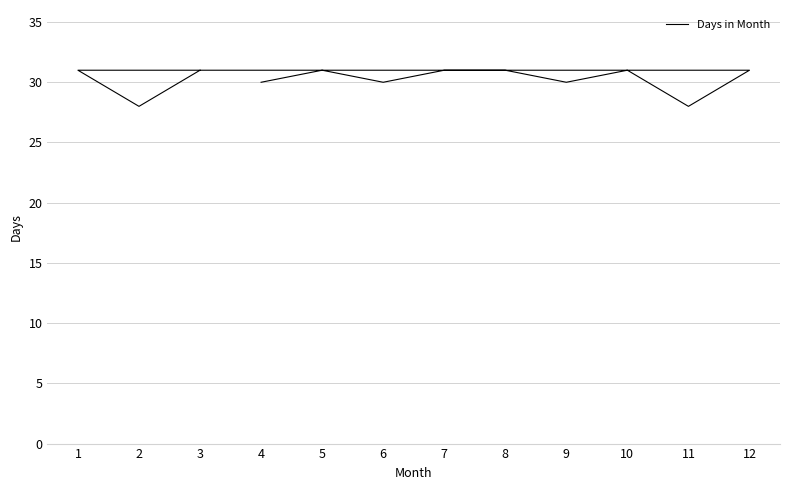

Where is the data nearest to the value 29?

4